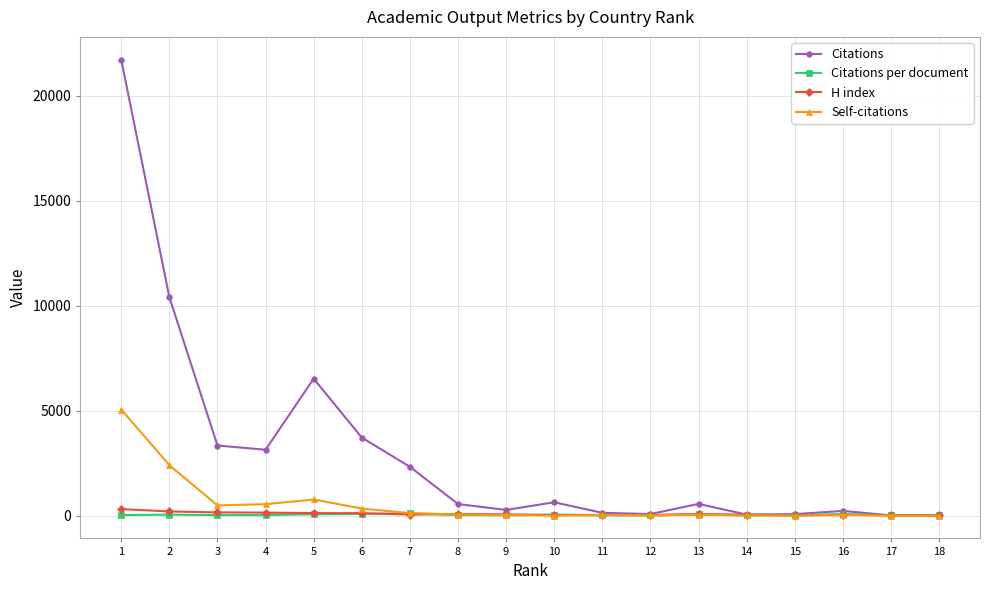

What is the difference between the maximum and second lowest values in the Citations per document series?

101.7